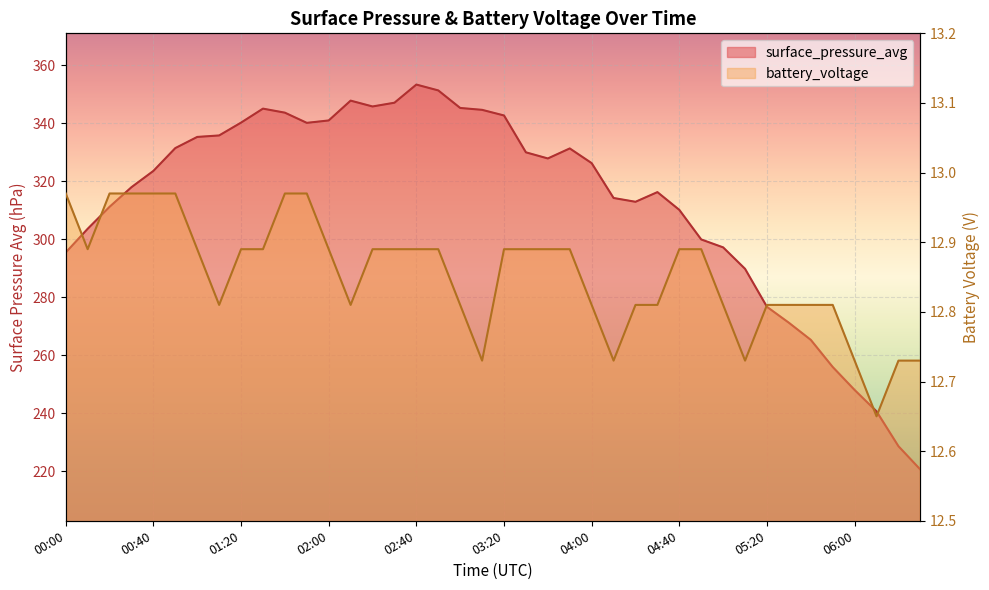

Which series has the largest total across all categories?

surface_pressure_avg